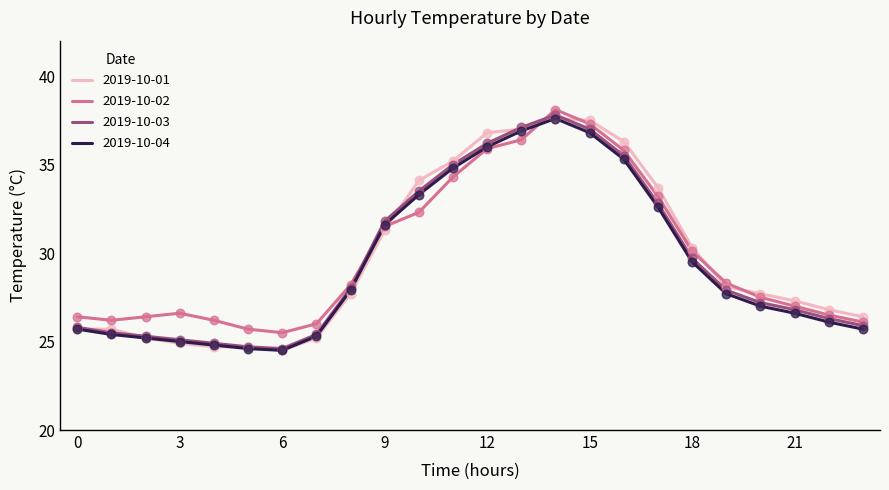

What is the minimum value shown in the chart?

24.5